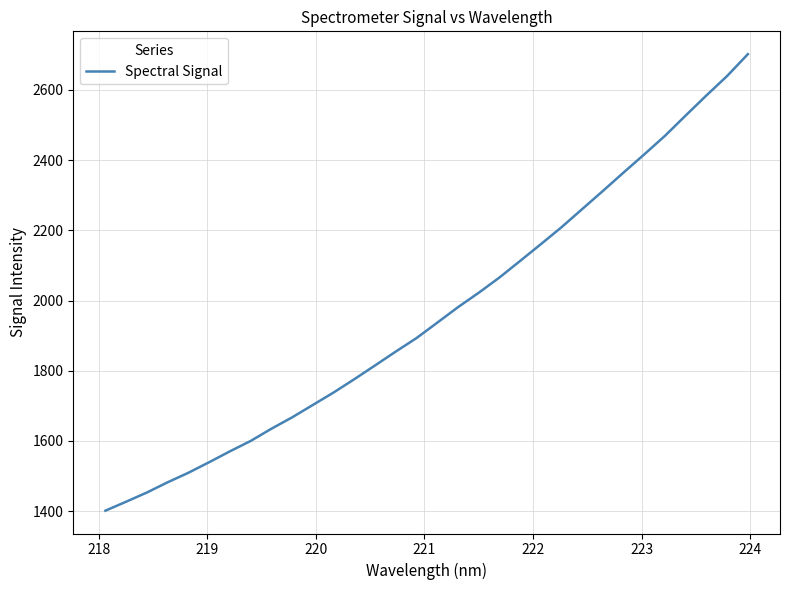

What is the greatest value displayed?

2702.1